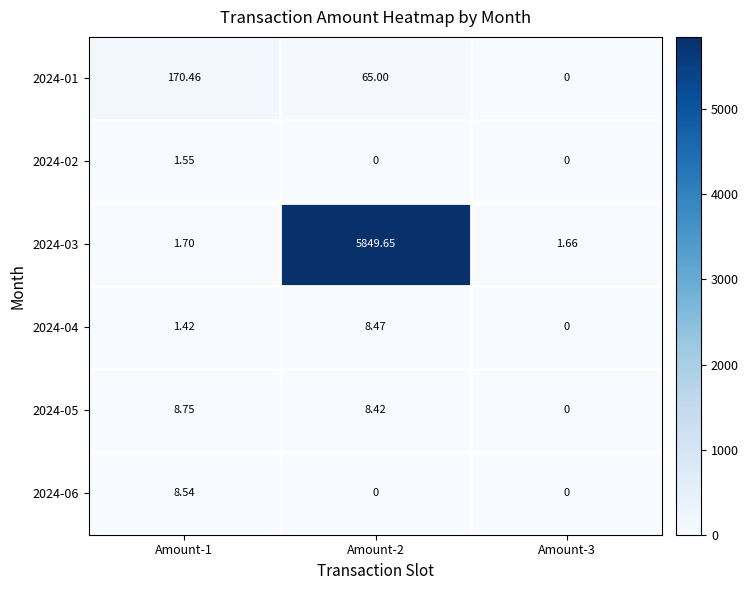

Is the value of 2024-05 at Amount-1 greater than the value of 2024-04 at Amount-3?

Yes